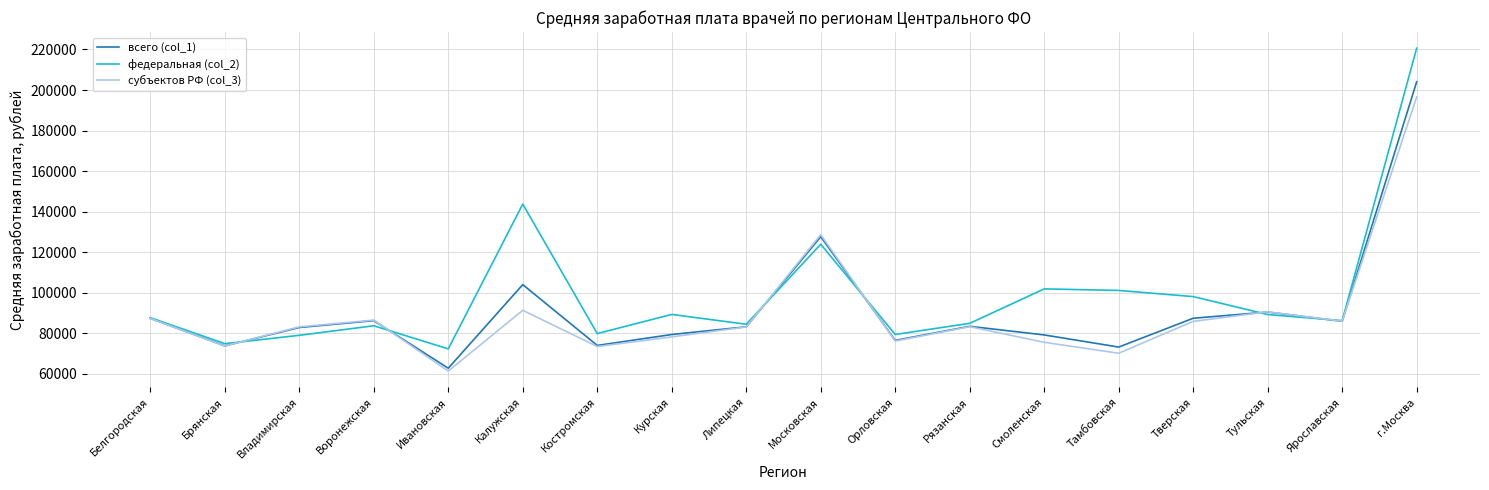

Which series has the largest range (max minus min)?

федеральная (col_2)